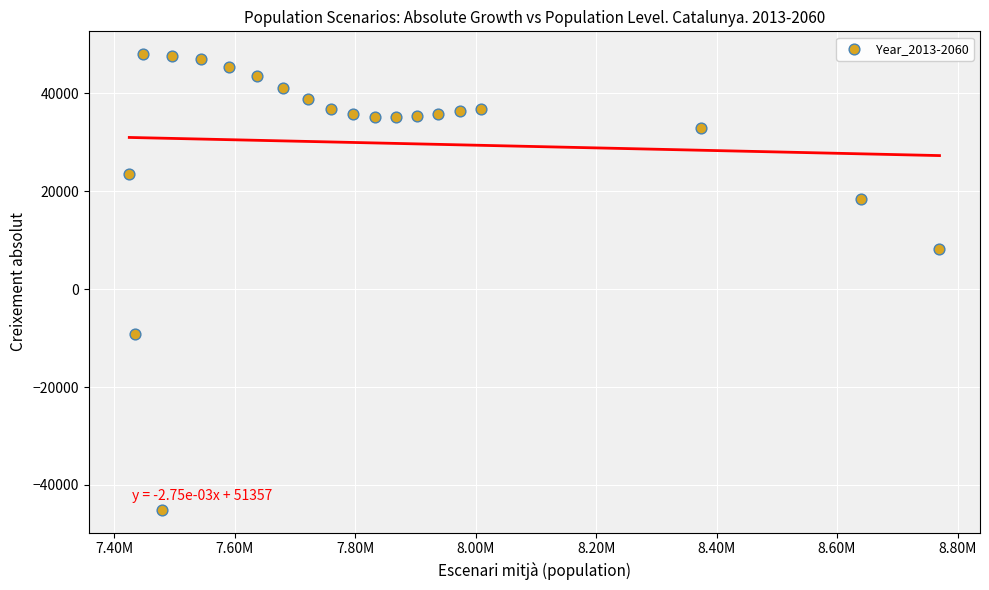

What Y value in the scatter plot is closest to 1435?

8191